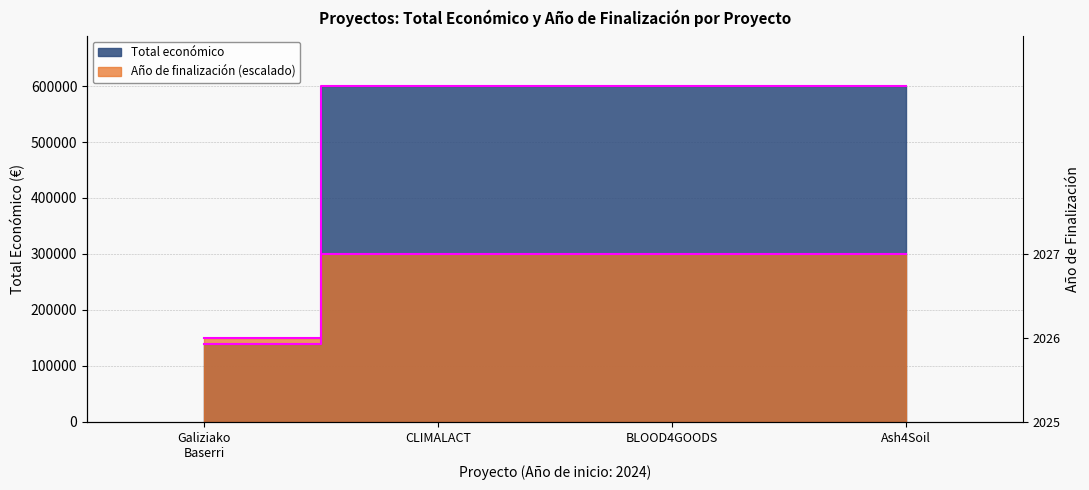

List the labels in order of Total económico value, smallest first.

Galiziako Baserri, BLOOD4GOODS, CLIMALACT, Ash4Soil